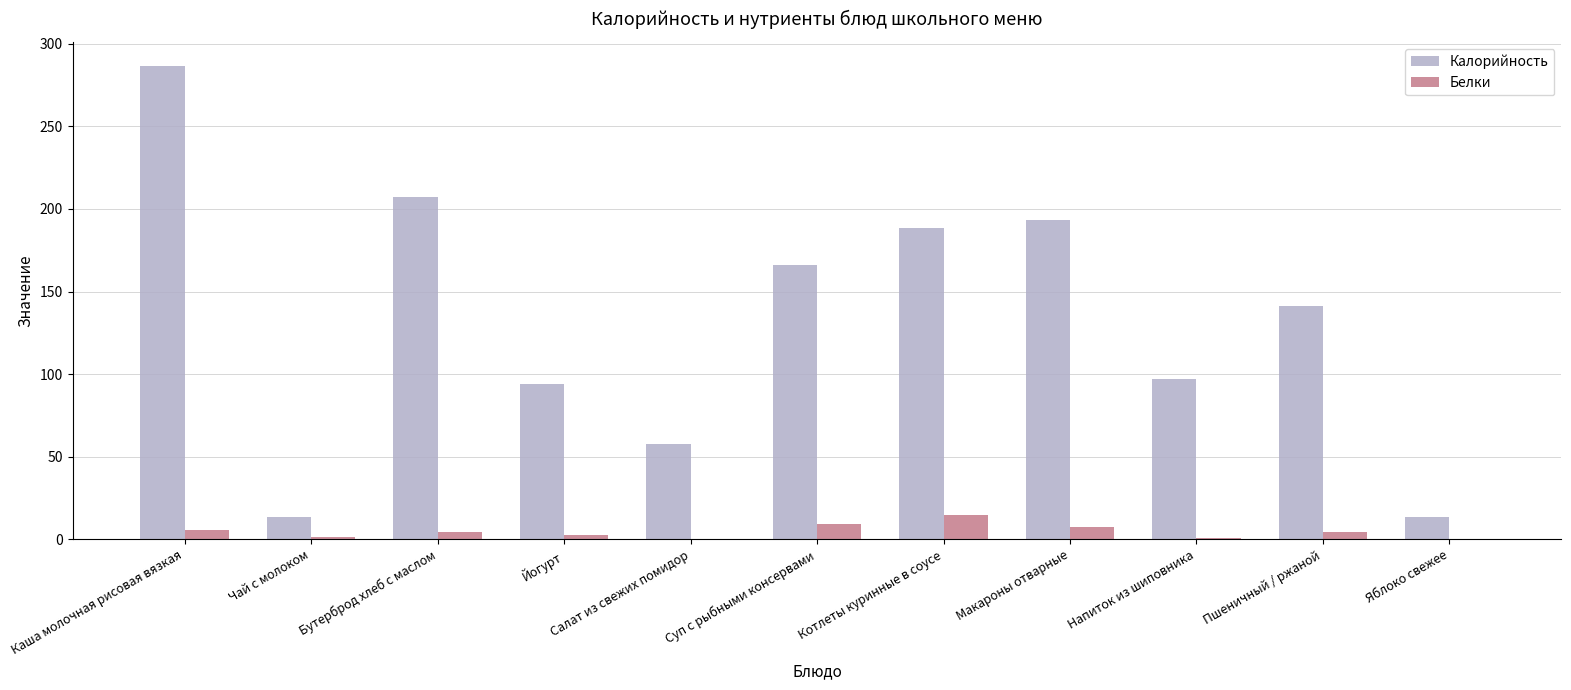

At which label does Калорийность reach its peak?

Каша молочная рисовая вязкая